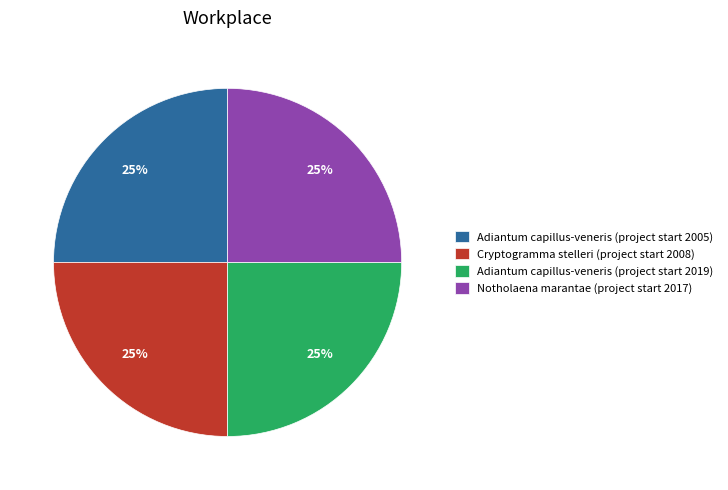

Approximately how many times larger is the value at Notholaena marantae (project start 2017) compared to Cryptogramma stelleri (project start 2008)?

1.0